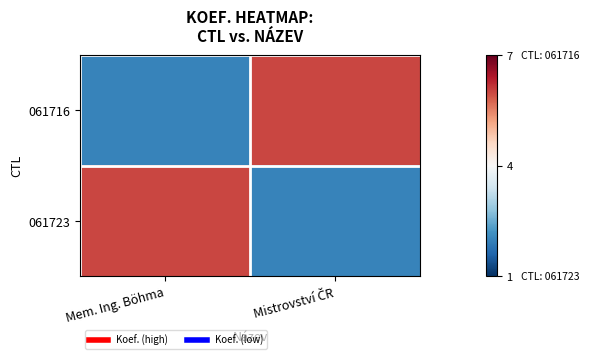

Which series has the largest range (max minus min)?

061716